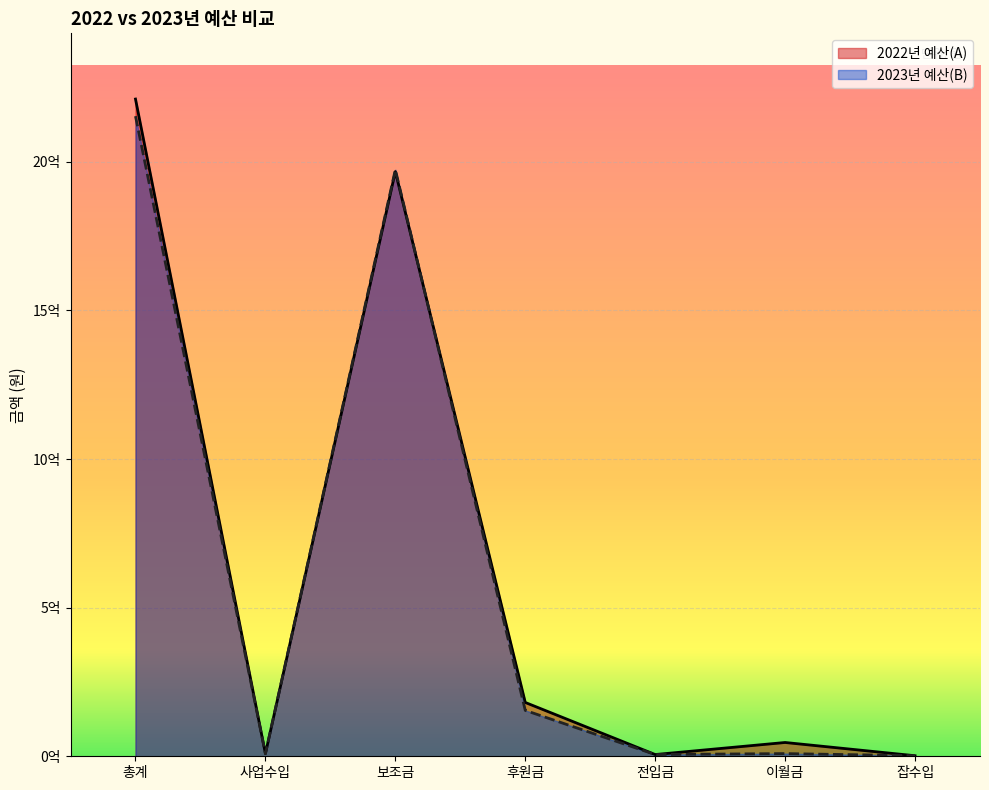

What is the greatest value displayed?

2211000384